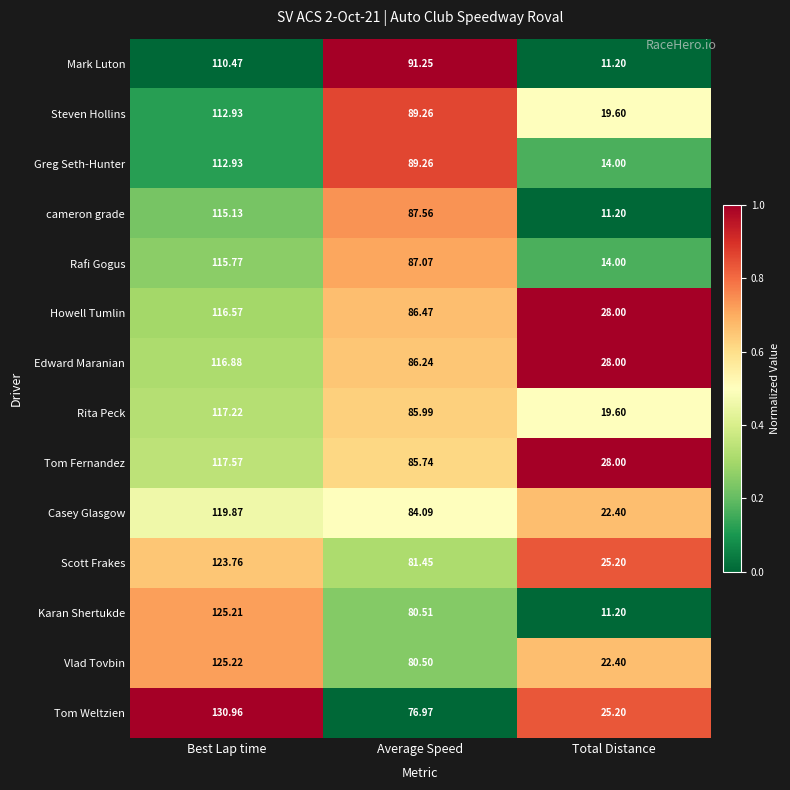

Which series changed the most between Best Lap time and Average Speed?

Tom Weltzien